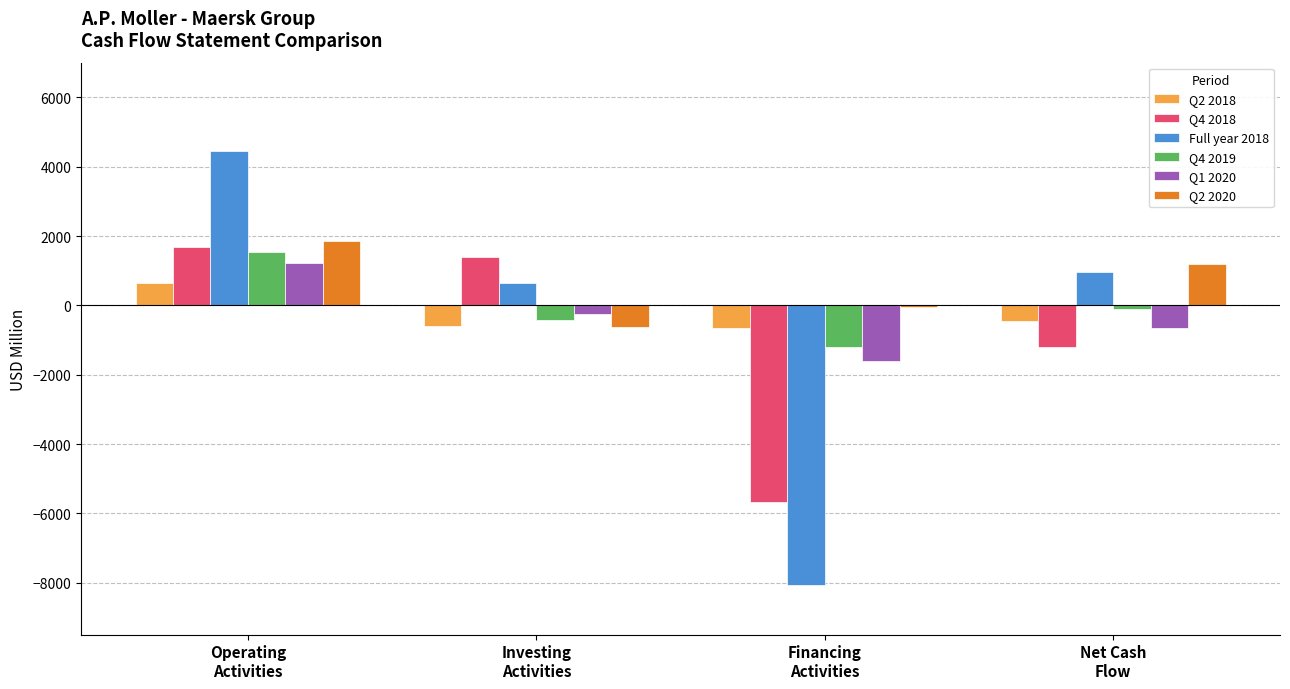

At which category does the chart reach its peak across all series?

Operating
Activities